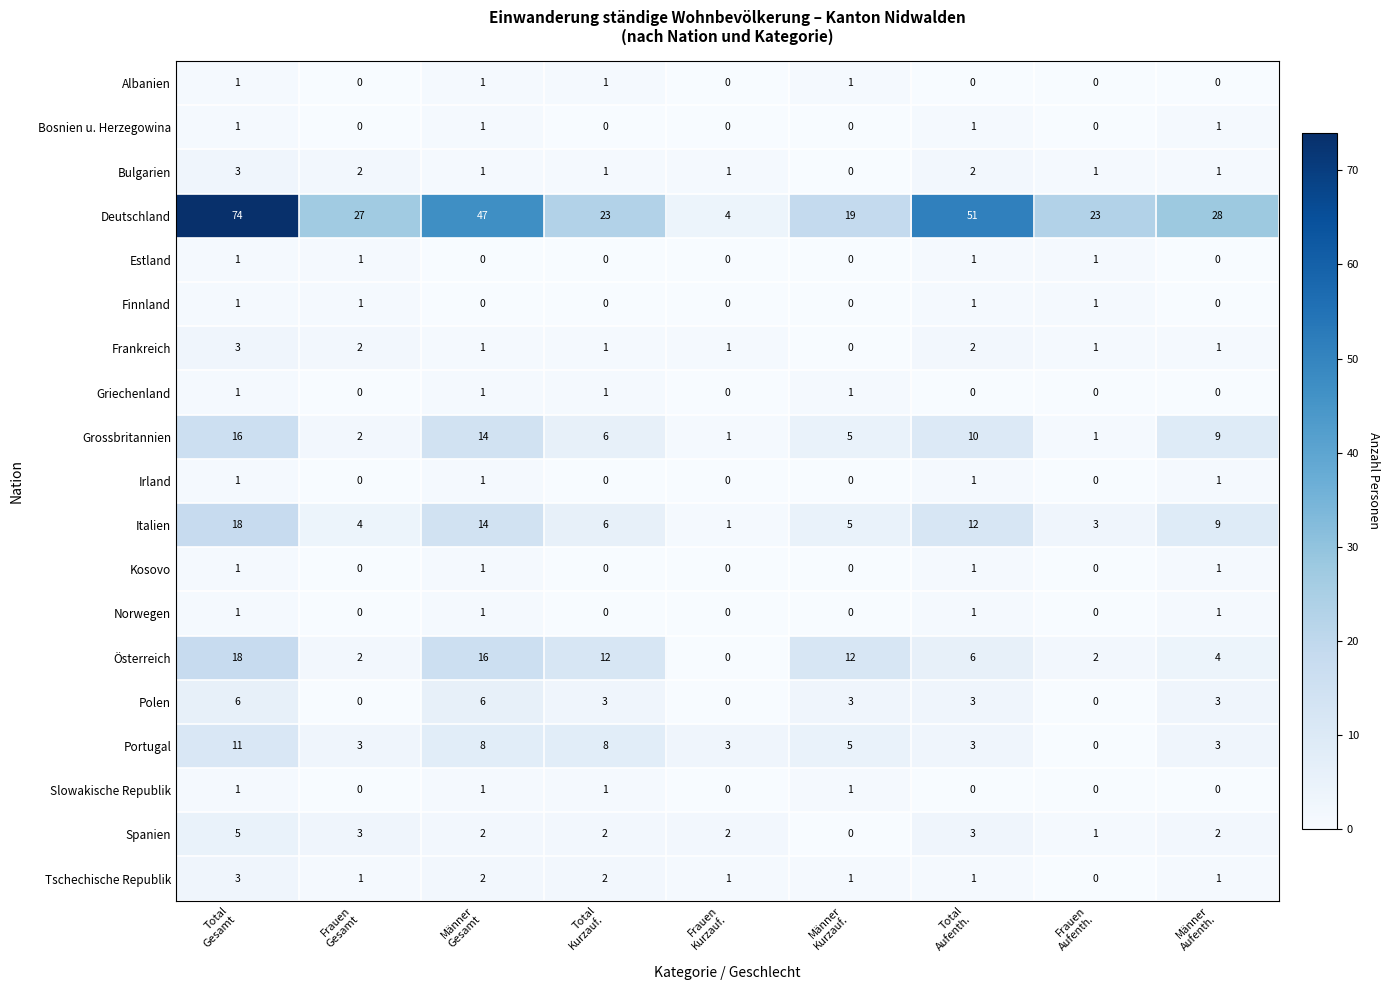

What is the highest value of the Portugal series?

11